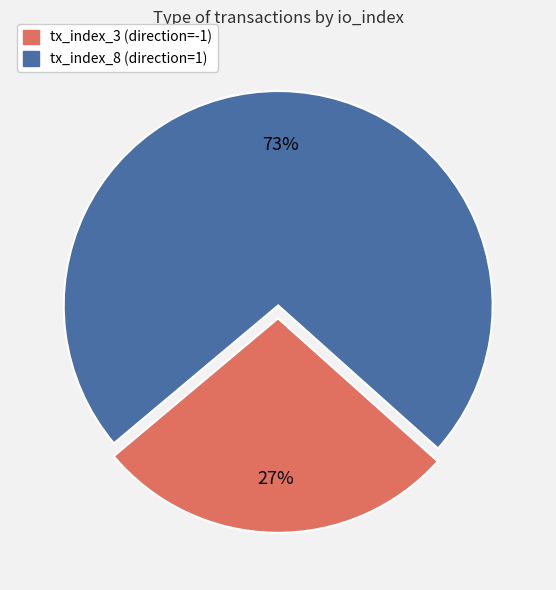

To the nearest percent, what portion does tx_index_8 represent?

73%